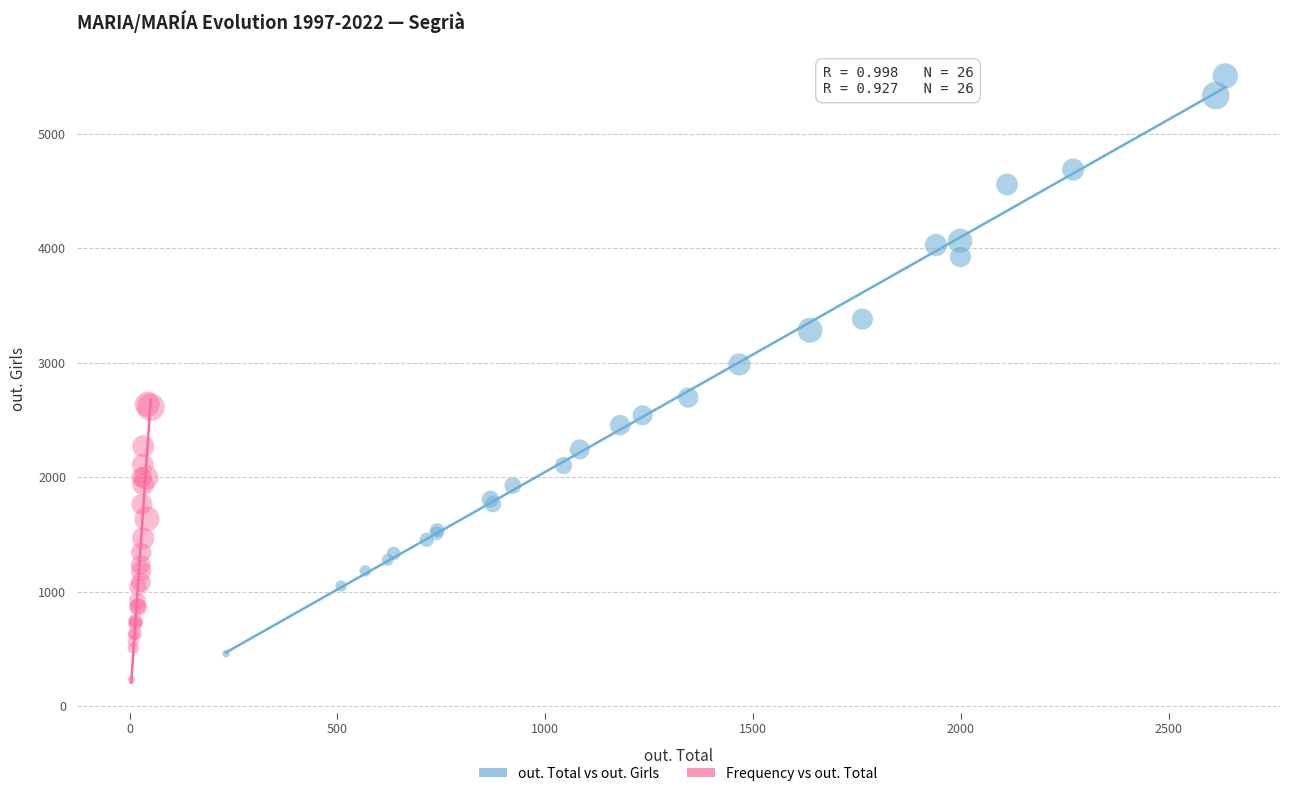

What are all the series names shown in the legend?

out. Total vs out. Girls, Frequency vs out. Total